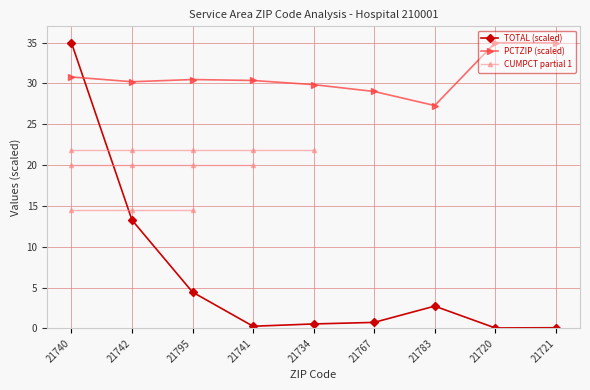

At which label does PCTZIP first exceed 30?

21740